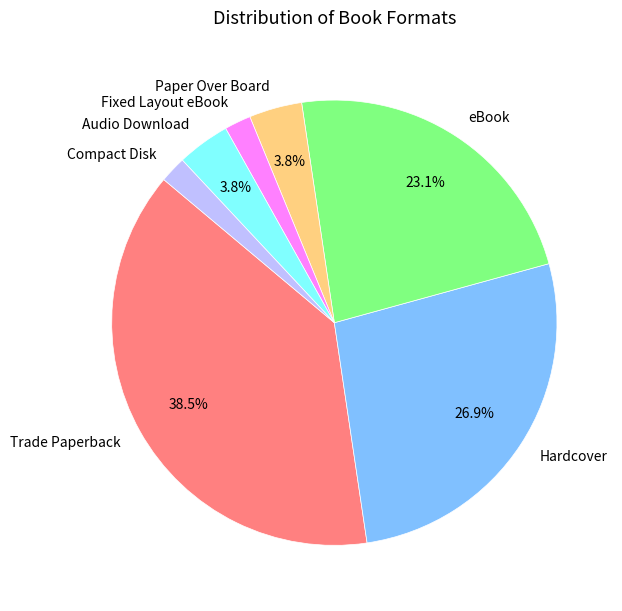

Count the number of slices in the pie.

7